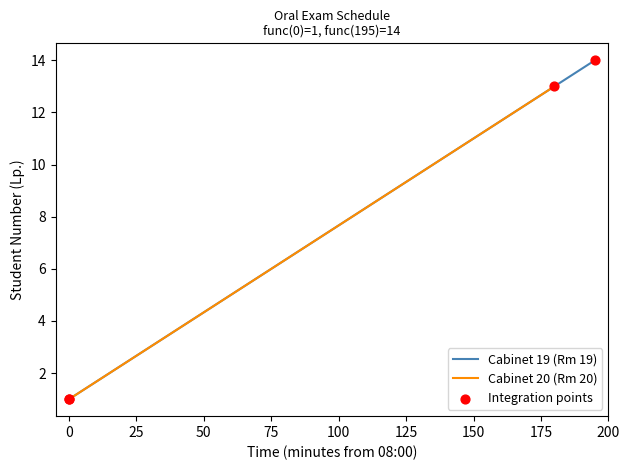

What is the change in value from 10:00 to 10:30?

+2